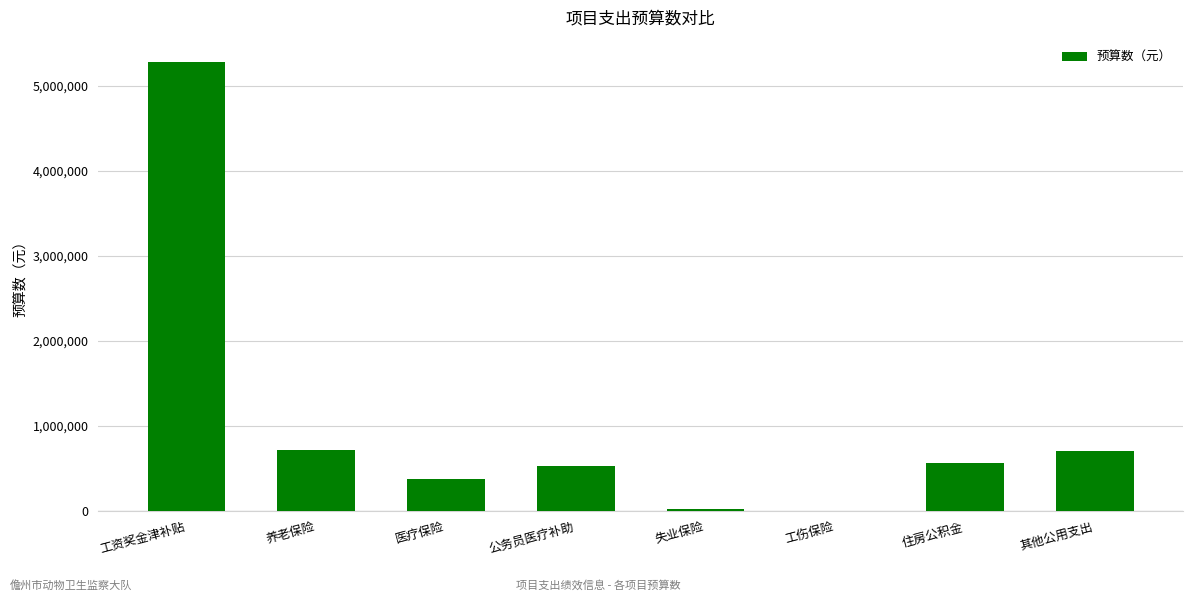

True or false: the data shows 758515.3 at 住房公积金.

False